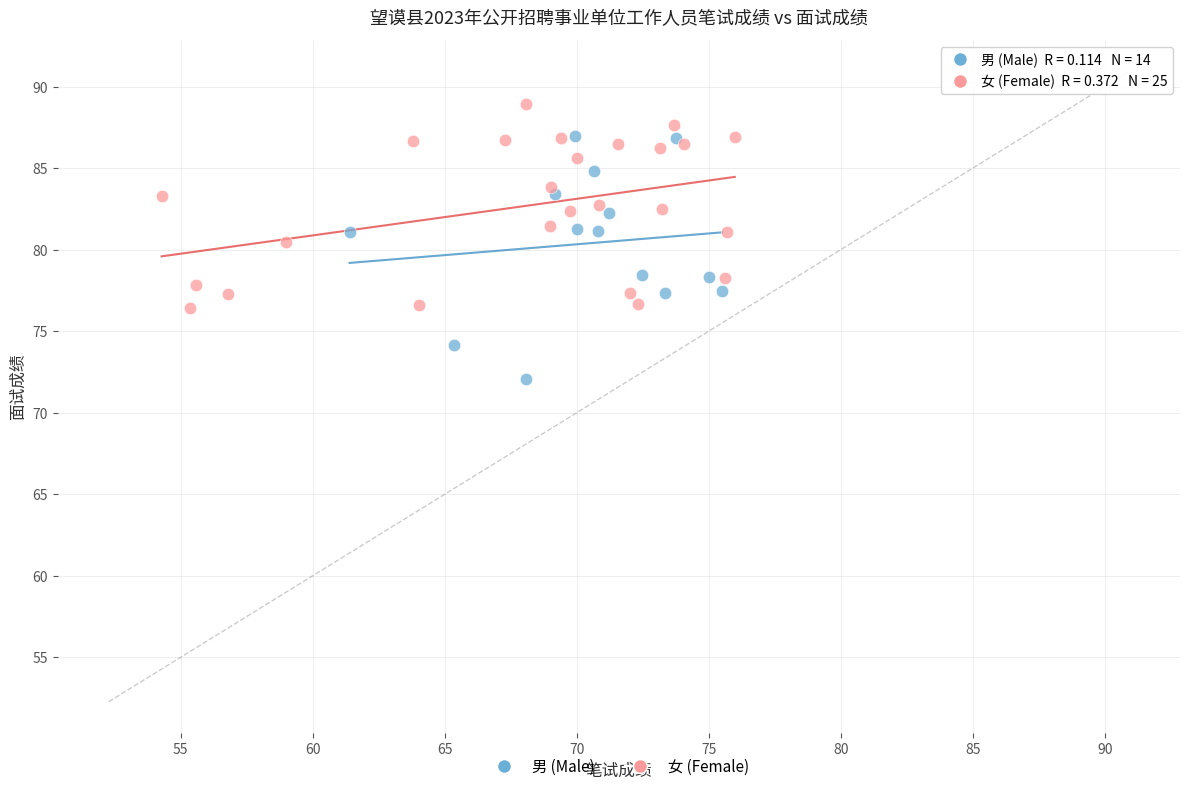

Which series reaches the maximum Y coordinate?

女 (Female)